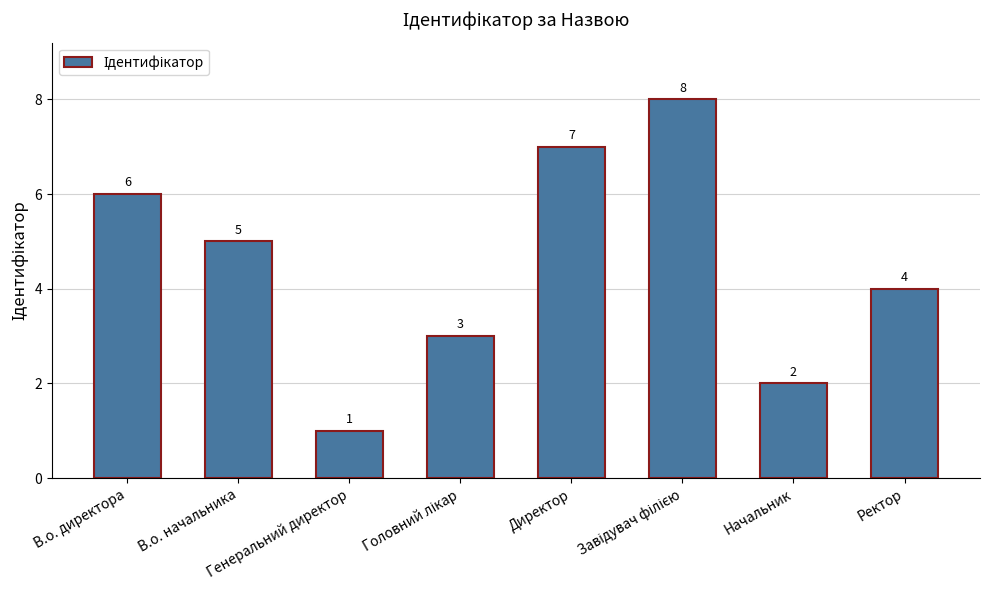

What is the greatest value displayed?

8